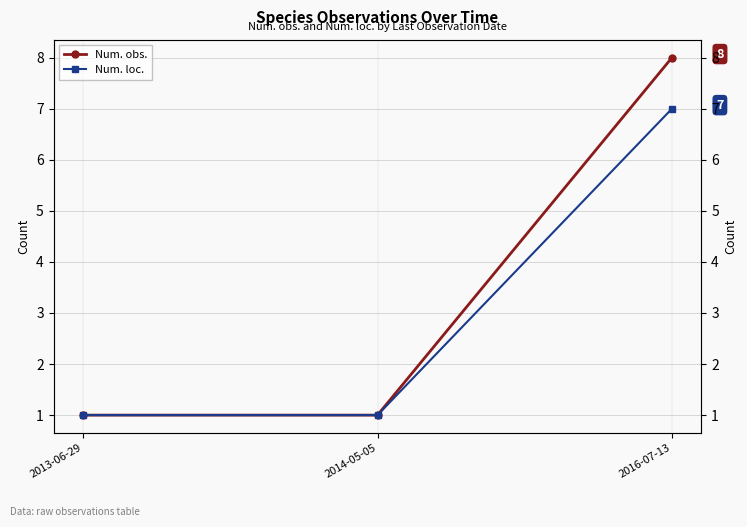

Does the chart have visible grid lines?

Yes